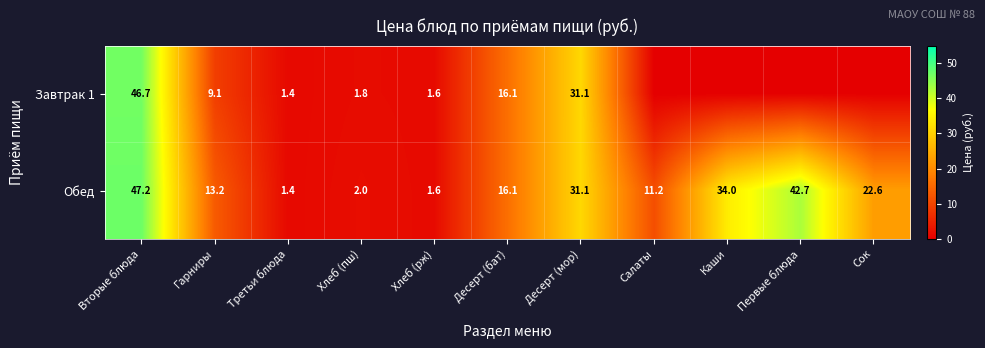

What is the difference between the maximum and second lowest values in the Обед series?

45.6